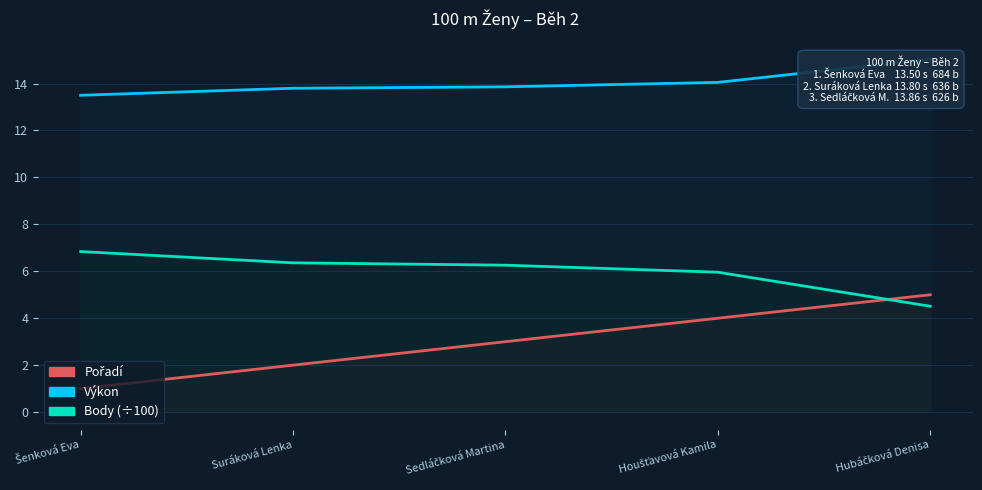

Rank the categories by Pořadí value from highest to lowest.

Hubáčková Denisa, Houšťavová Kamila, Sedláčková Martina, Suráková Lenka, Šenková Eva